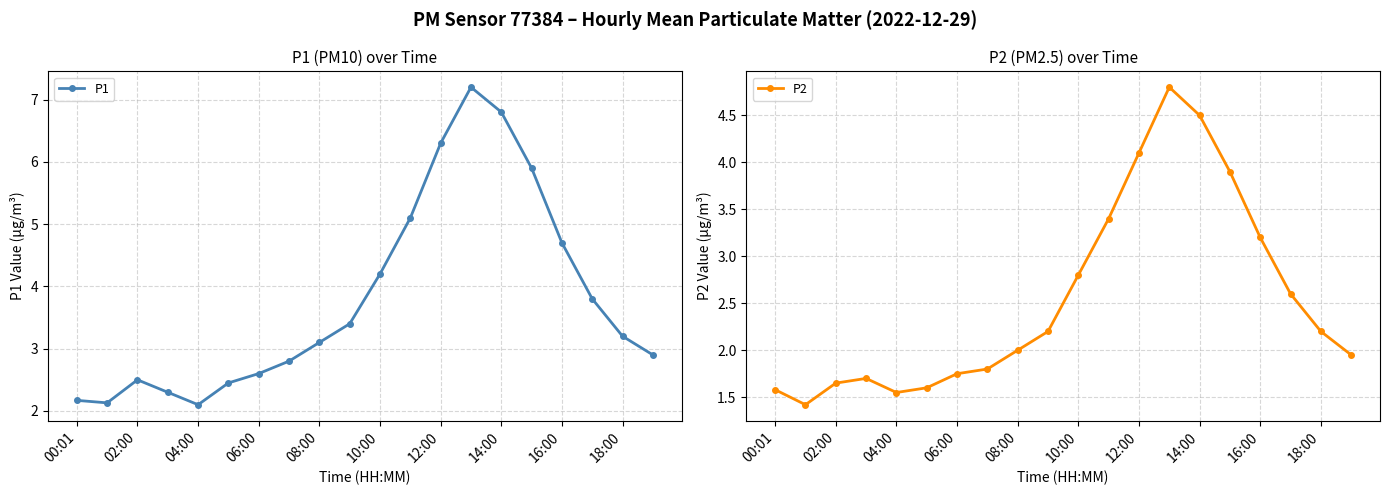

At which category does P1 reach its first local peak?

02:00